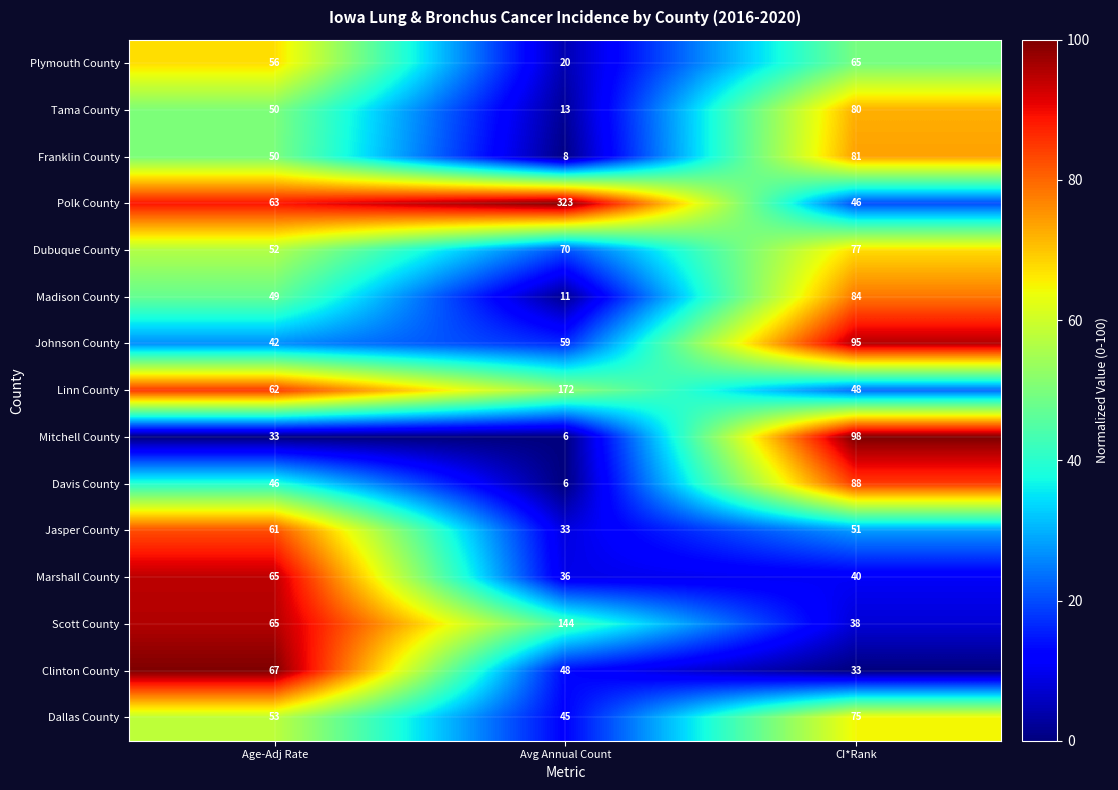

At which label is Polk County closest to 184?

Age-Adj Rate